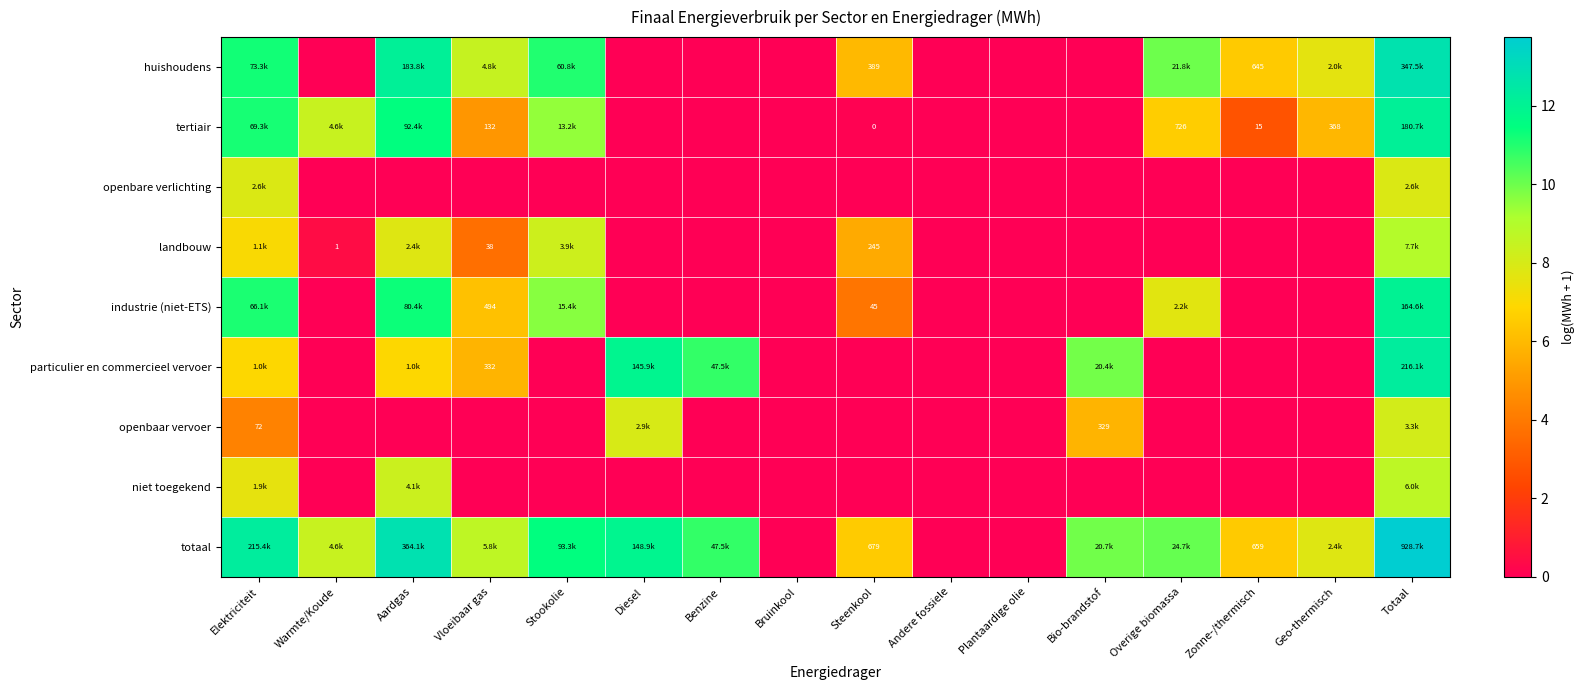

How many positive values does the particulier en commercieel vervoer series have?

7